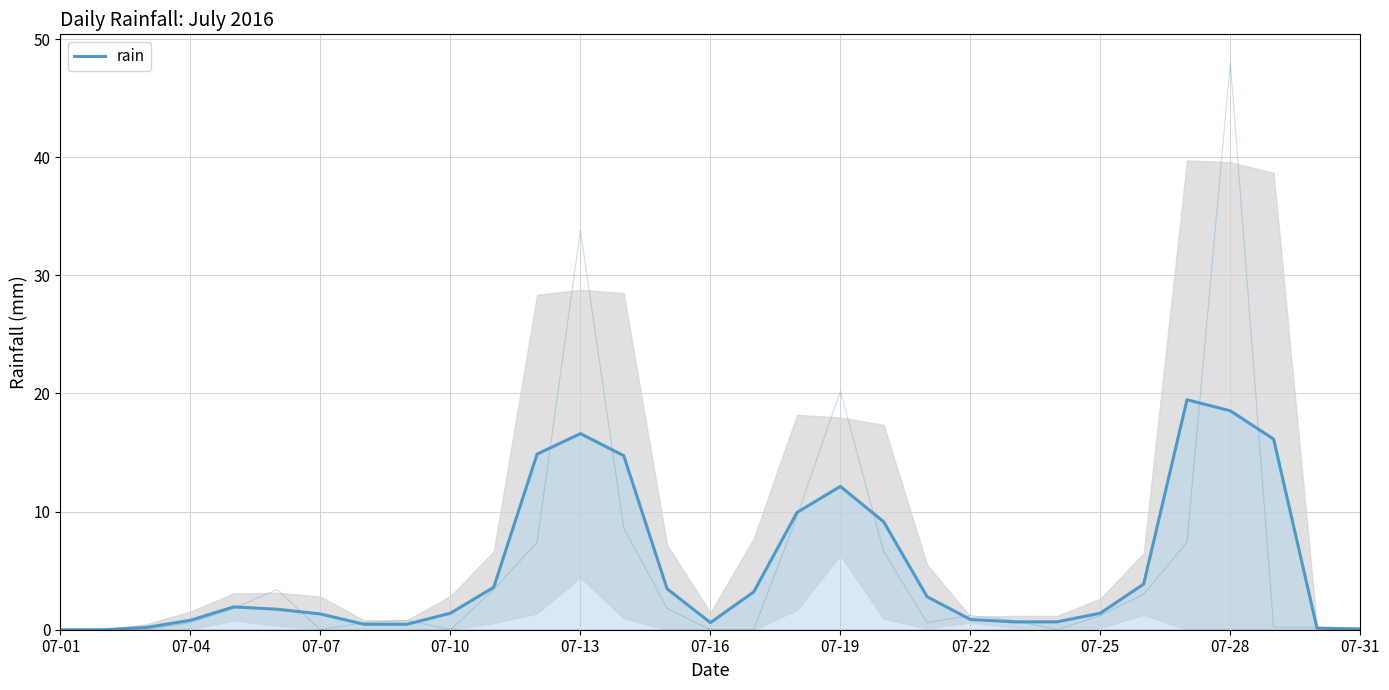

How many lines are shown in the chart?

1